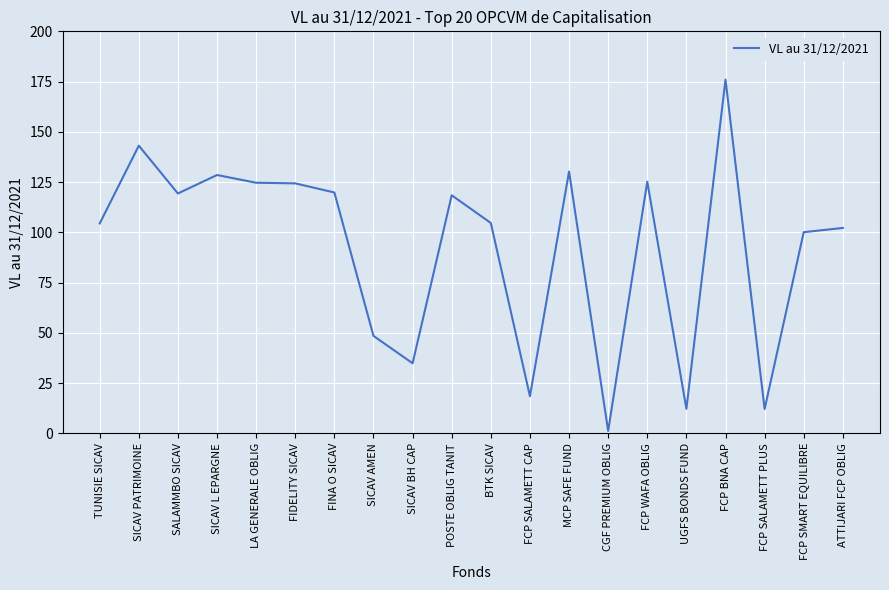

Approximately how many times larger is the value at SICAV PATRIMOINE compared to BTK SICAV?

1.4